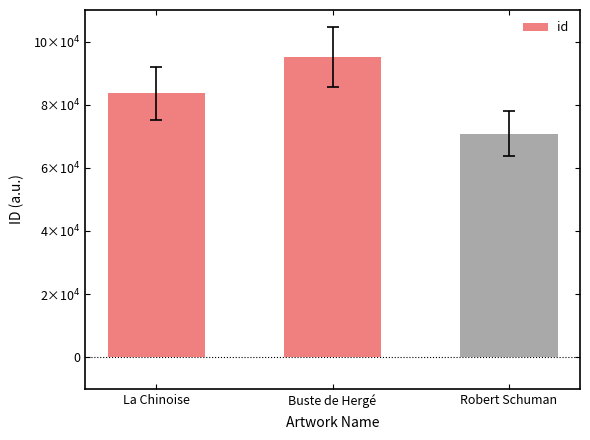

Which category has the highest value across all series?

Buste de Hergé